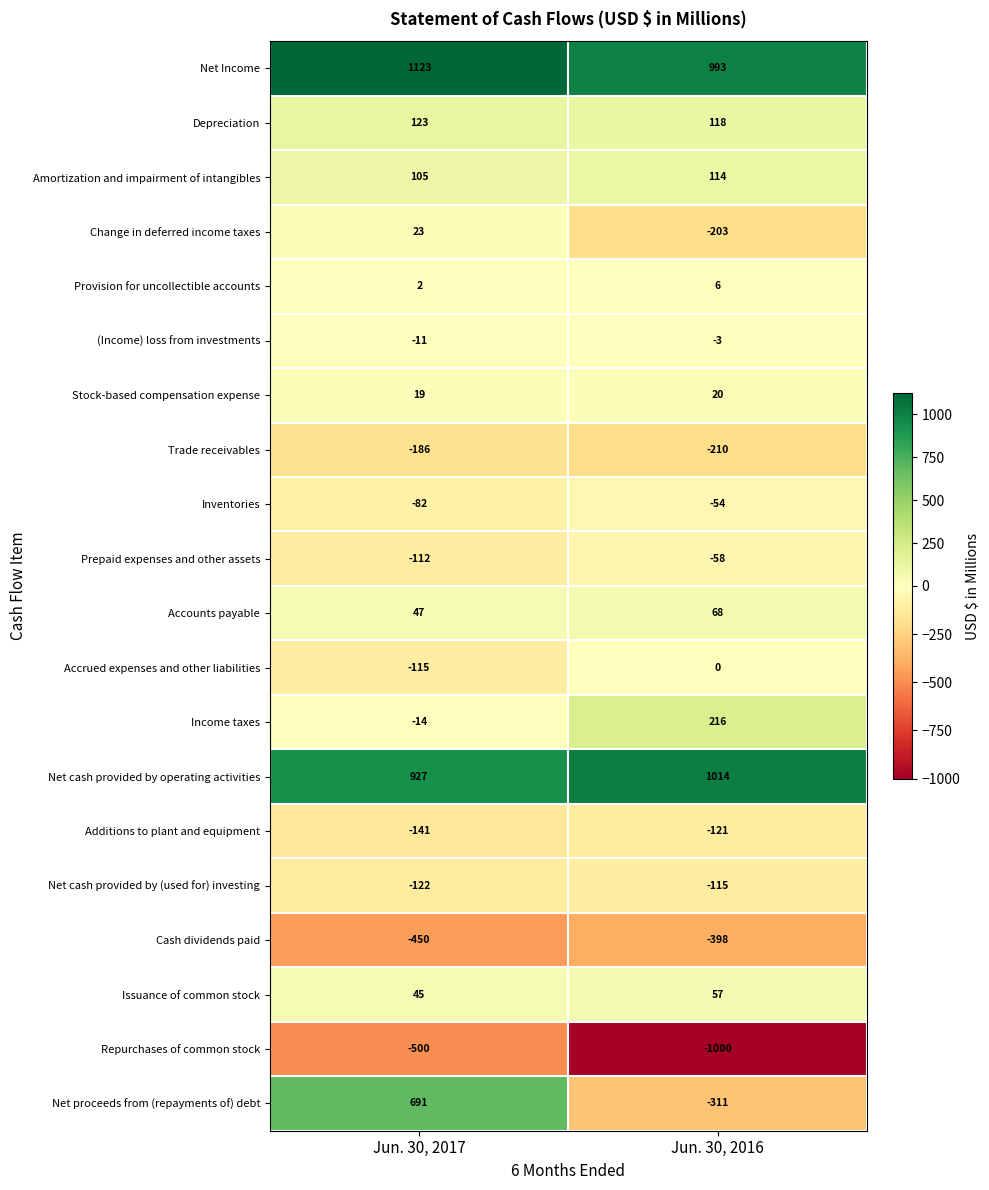

How many series are shown in this chart?

20